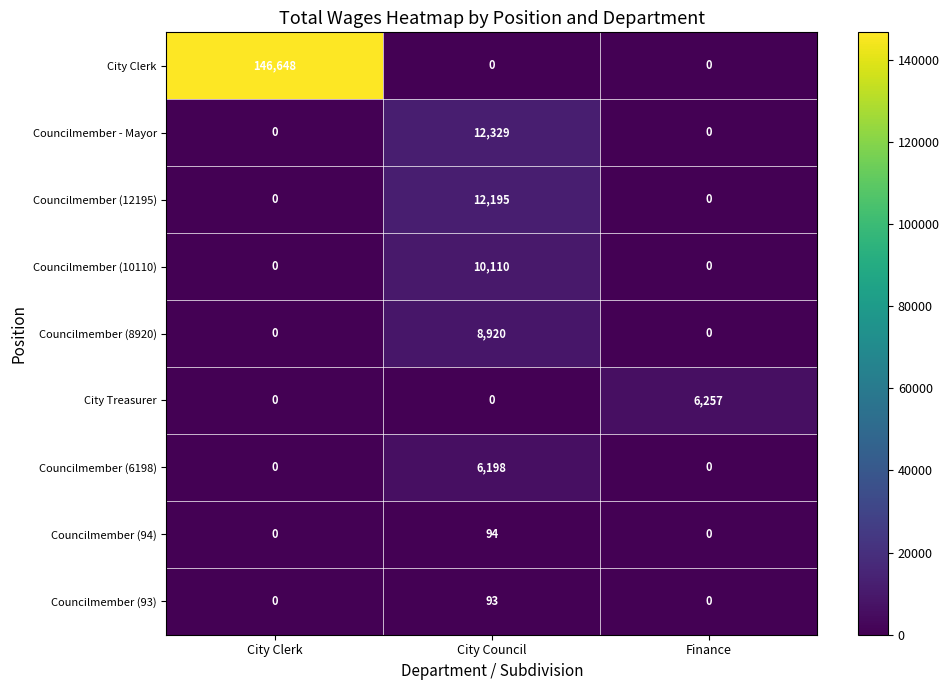

Reading left to right, list all the values displayed in this chart.

City Clerk: City Clerk=146648	City Council=0	Finance=0
Councilmember - Mayor: City Clerk=0	City Council=12329	Finance=0
Councilmember (12195): City Clerk=0	City Council=12195	Finance=0
Councilmember (10110): City Clerk=0	City Council=10110	Finance=0
Councilmember (8920): City Clerk=0	City Council=8920	Finance=0
City Treasurer: City Clerk=0	City Council=0	Finance=6257
Councilmember (6198): City Clerk=0	City Council=6198	Finance=0
Councilmember (94): City Clerk=0	City Council=94	Finance=0
Councilmember (93): City Clerk=0	City Council=93	Finance=0